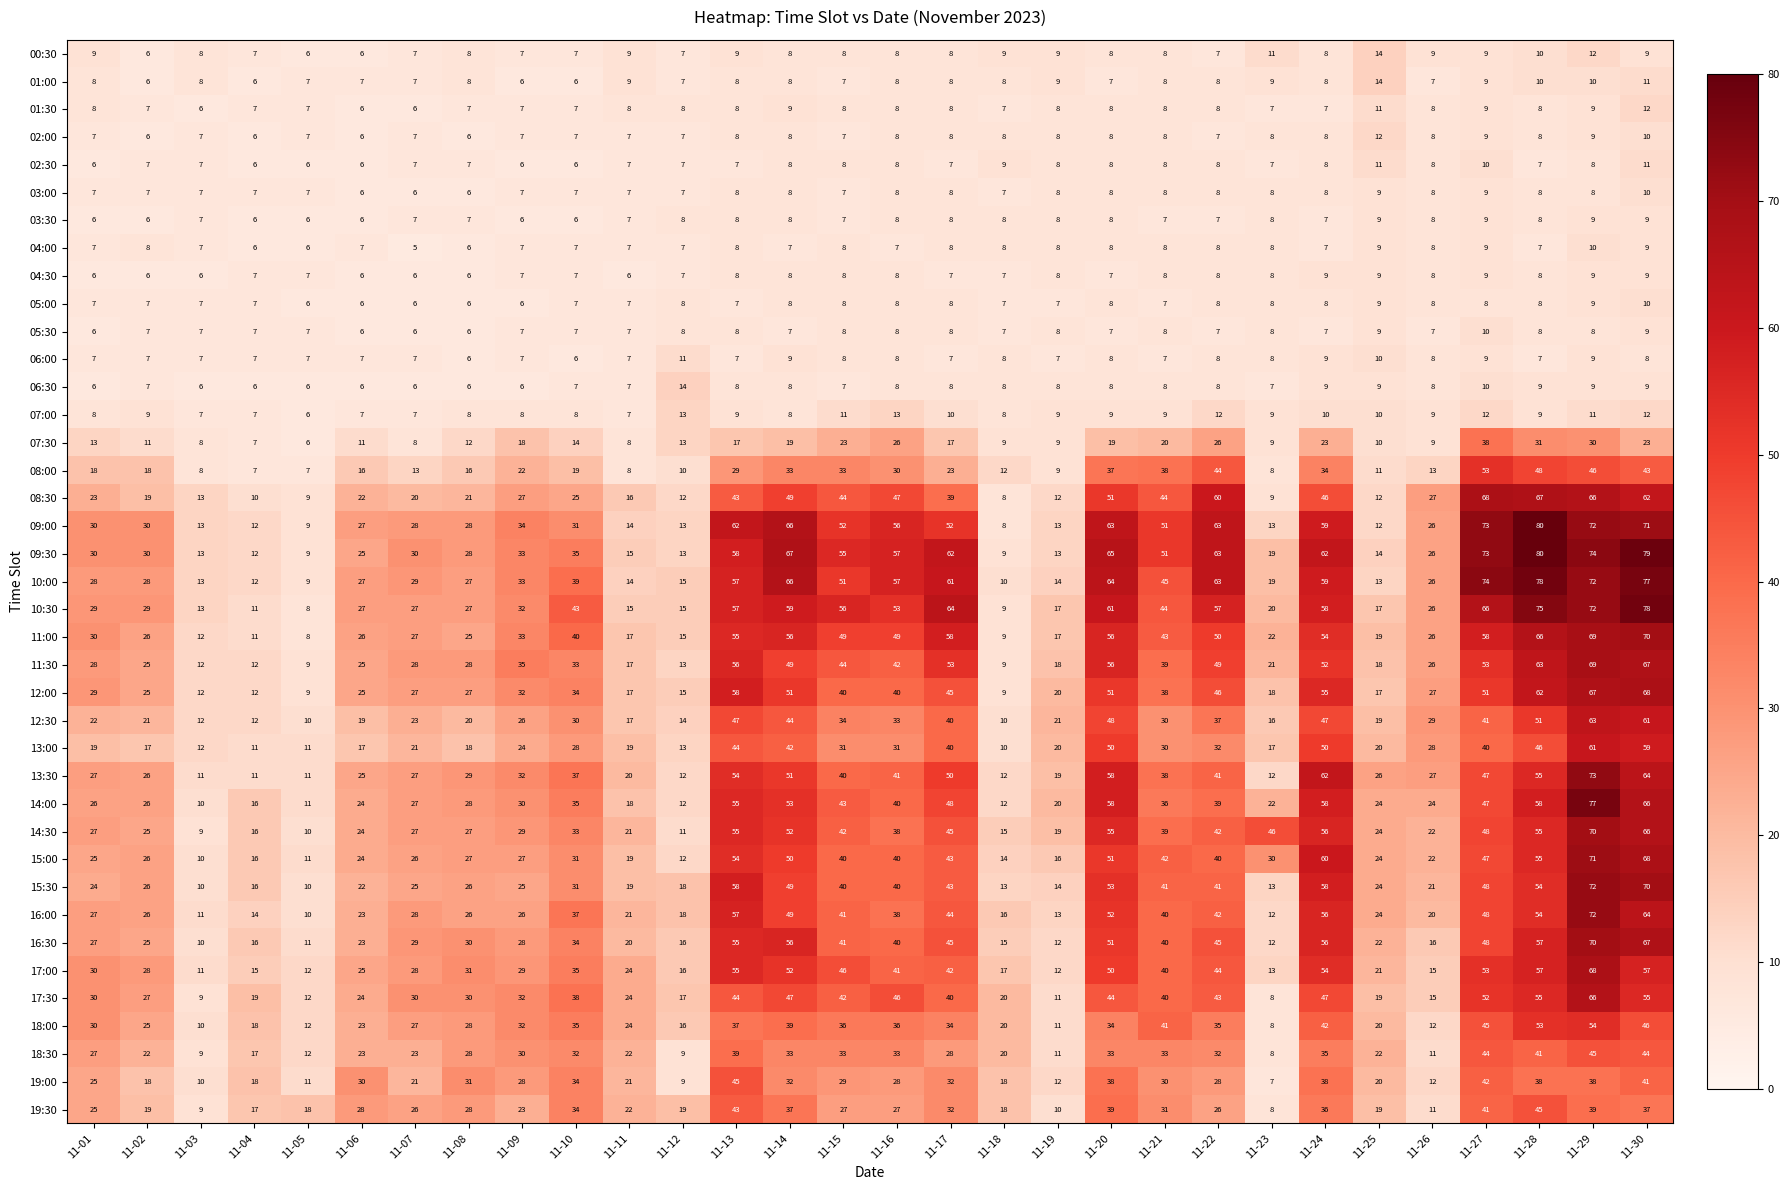

What is the approximate value of 14:00 at 11-07, to the nearest 5?

25